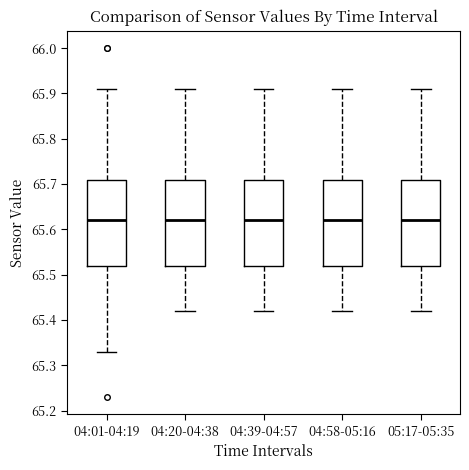

Reading left to right, transcribe this box plot: for each box, give where its median line is, the range the box spans, and where its two whiskers end, as read against the y-axis. The values are not printed on the chart, so give them approximately, as read against the axis.

04:01-04:19: median 65.62, box 65.52 to 65.71, whiskers 65.33 to 65.91
04:20-04:38: median 65.62, box 65.52 to 65.71, whiskers 65.42 to 65.91
04:39-04:57: median 65.62, box 65.52 to 65.71, whiskers 65.42 to 65.91
04:58-05:16: median 65.62, box 65.52 to 65.71, whiskers 65.42 to 65.91
05:17-05:35: median 65.62, box 65.52 to 65.71, whiskers 65.42 to 65.91